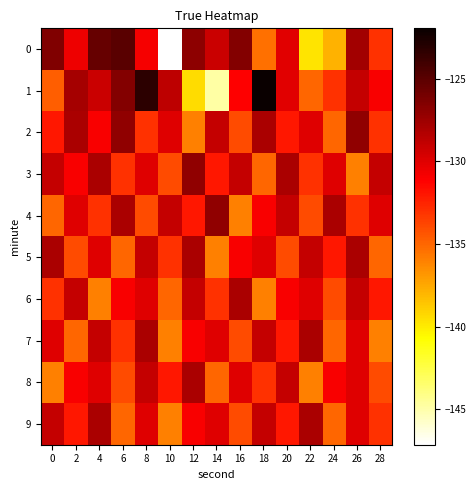

Rank the series by their maximum value, from highest to lowest.

1, 0, 2, 3, 4, 5, 6, 7, 8, 9